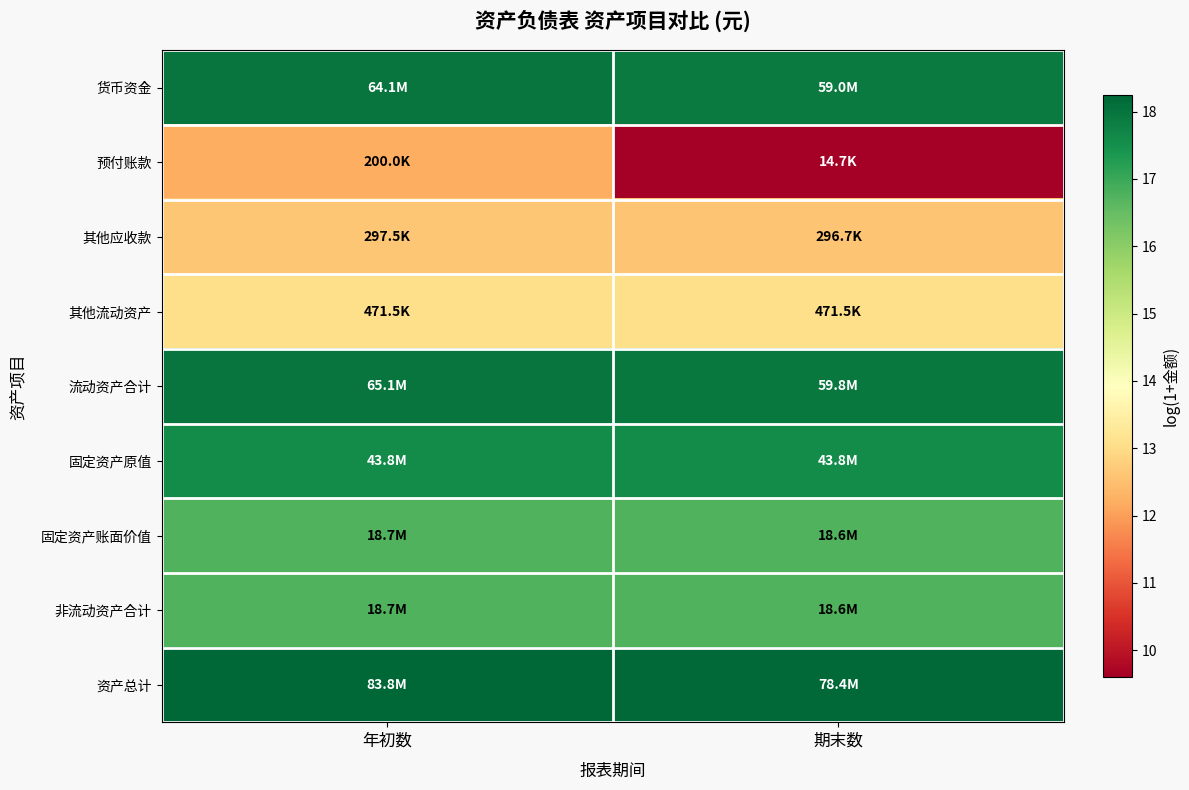

Reading left to right, list all the values displayed in this chart.

货币资金: 年初数=18.0	期末数=17.9
预付账款: 年初数=12.2	期末数=9.6
其他应收款: 年初数=12.6	期末数=12.6
其他流动资产: 年初数=13.1	期末数=13.1
流动资产合计: 年初数=18.0	期末数=17.9
固定资产原值: 年初数=17.6	期末数=17.6
固定资产账面价值: 年初数=16.7	期末数=16.7
非流动资产合计: 年初数=16.7	期末数=16.7
资产总计: 年初数=18.2	期末数=18.2